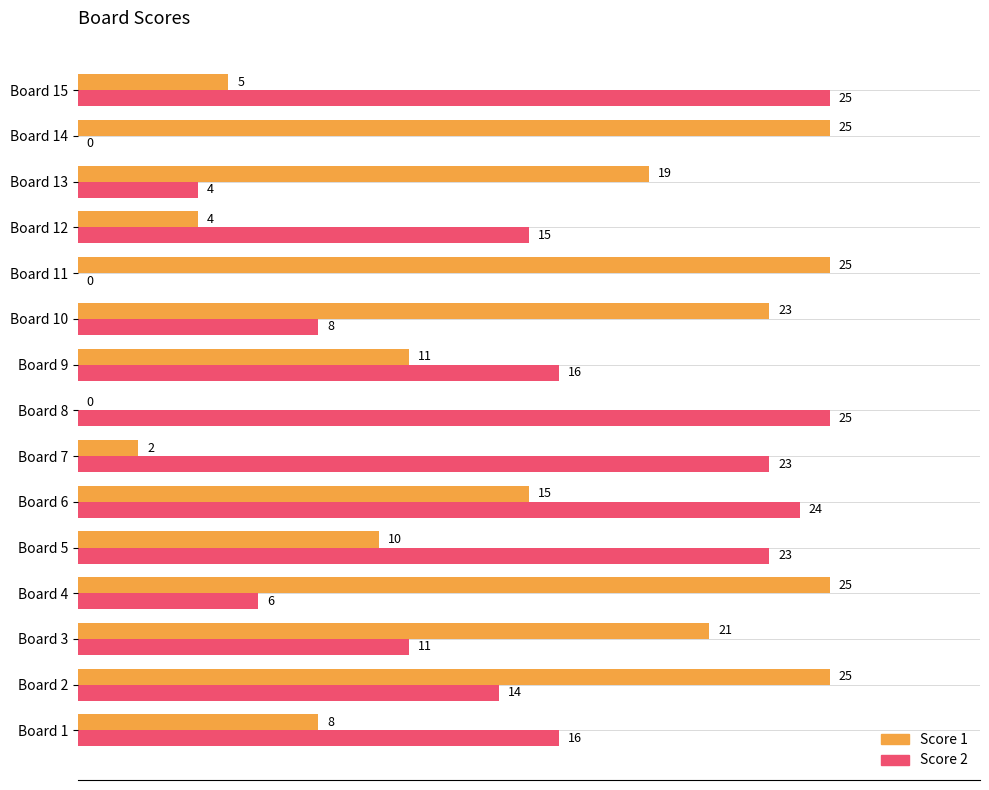

What is the approximate value of Score 1 at Board 1?

8